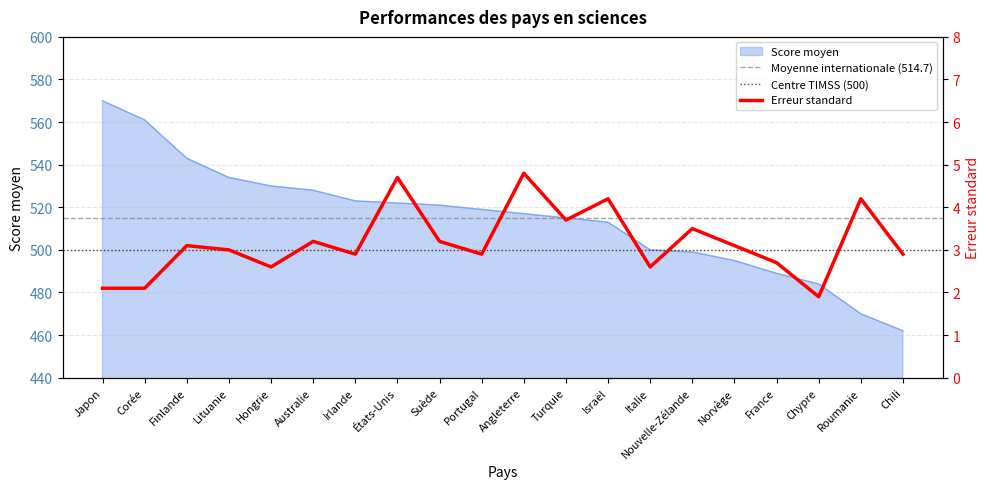

What position from the left is Portugal?

10